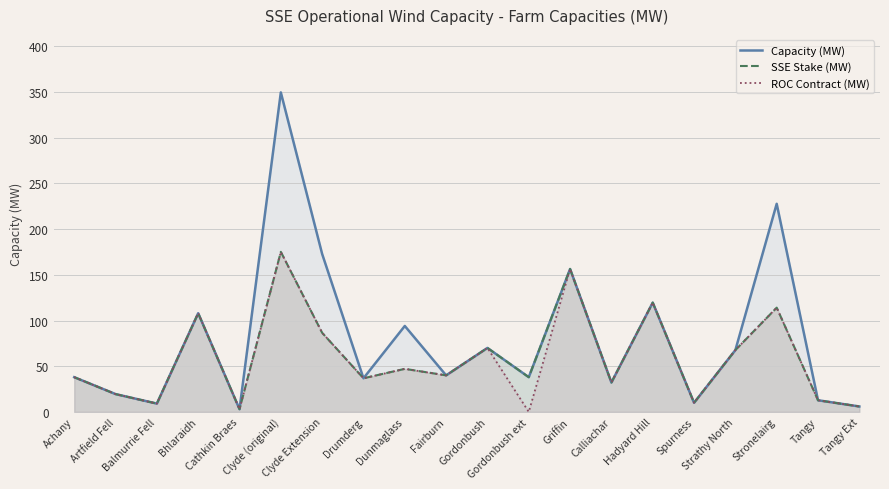

What is the label of the 5th point from the left?

Cathkin Braes